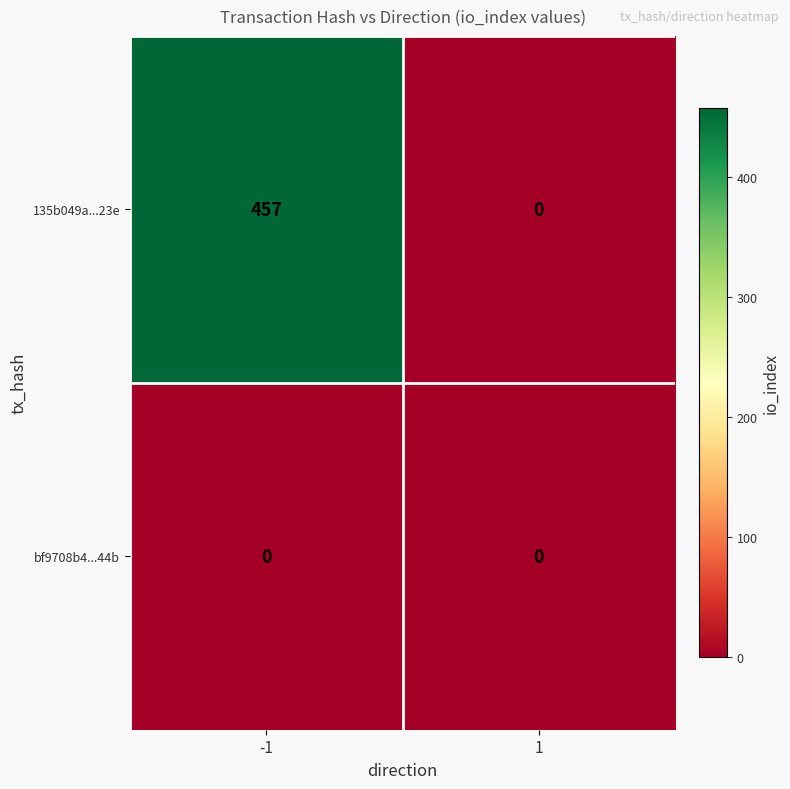

Which series has the widest spread of values?

135b049a...23e